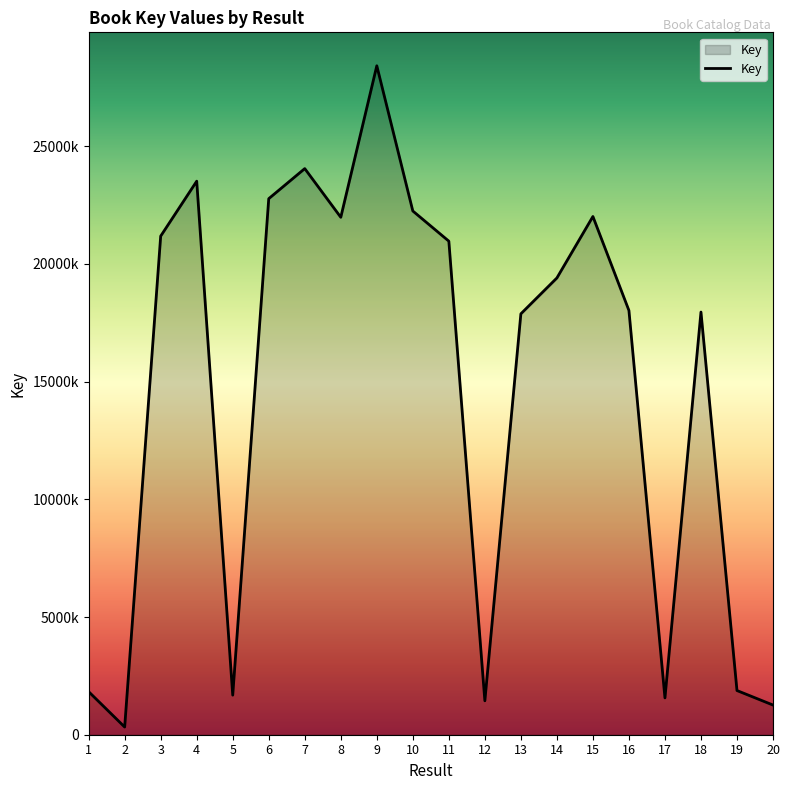

What is the value of the 7th point from the left?

24045437